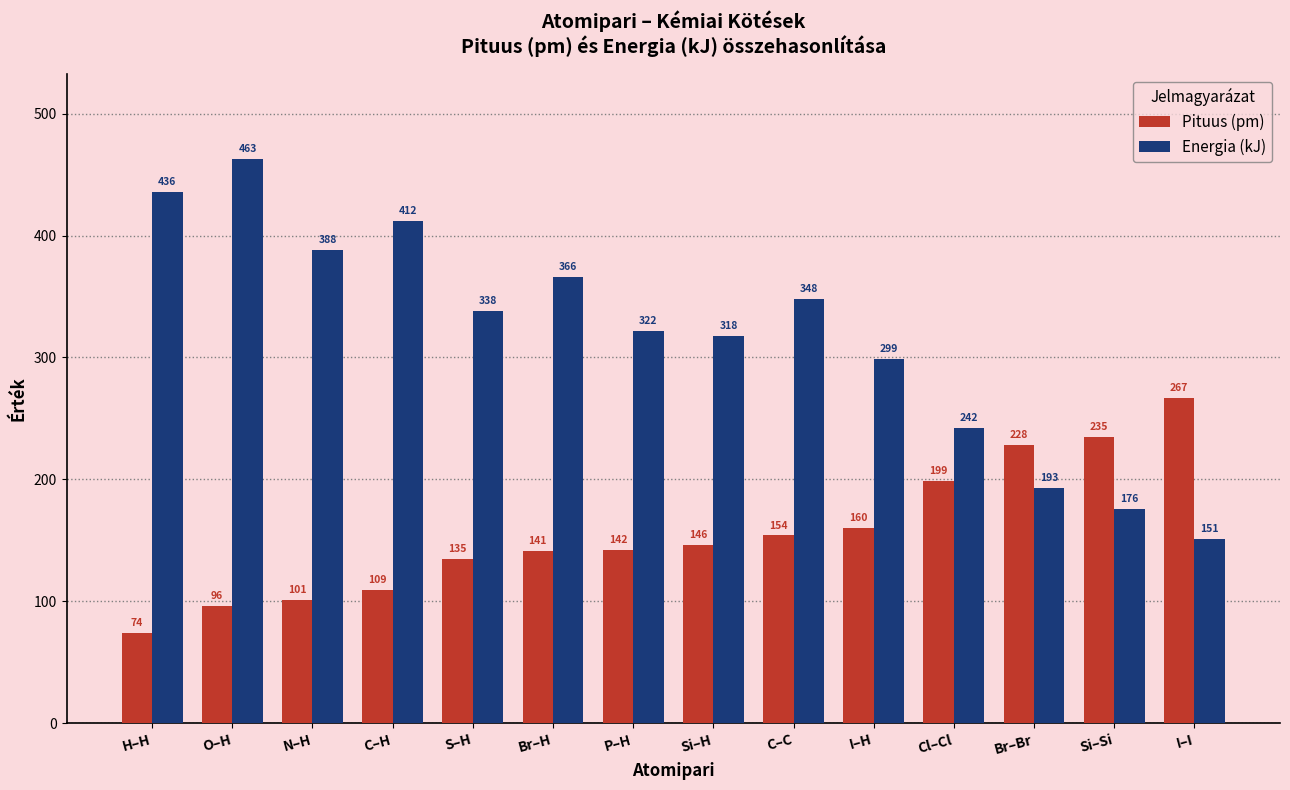

How many groups of bars are there?

14